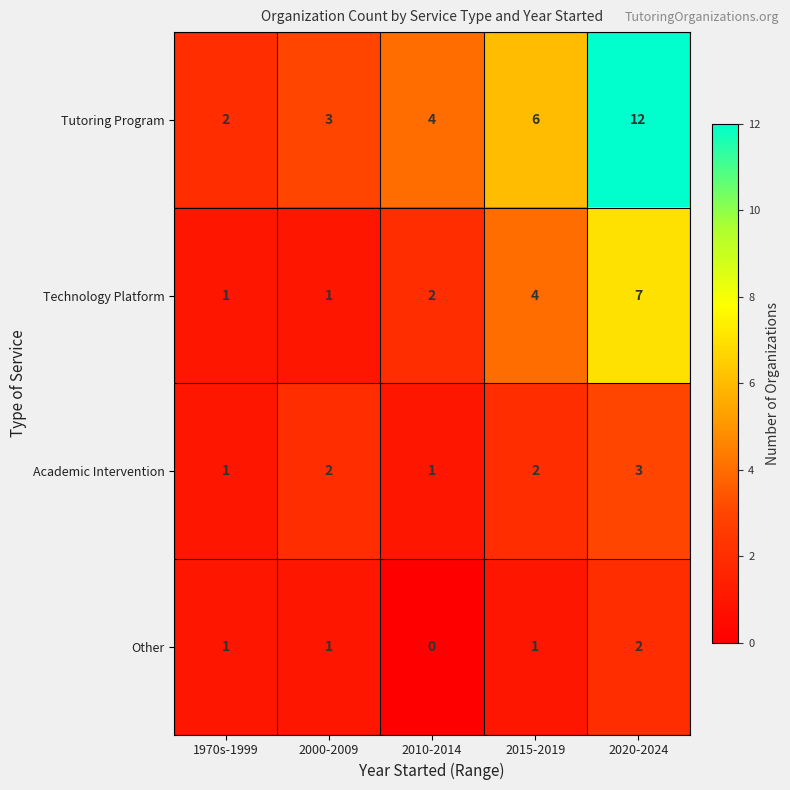

Count the number of data series in this chart.

4